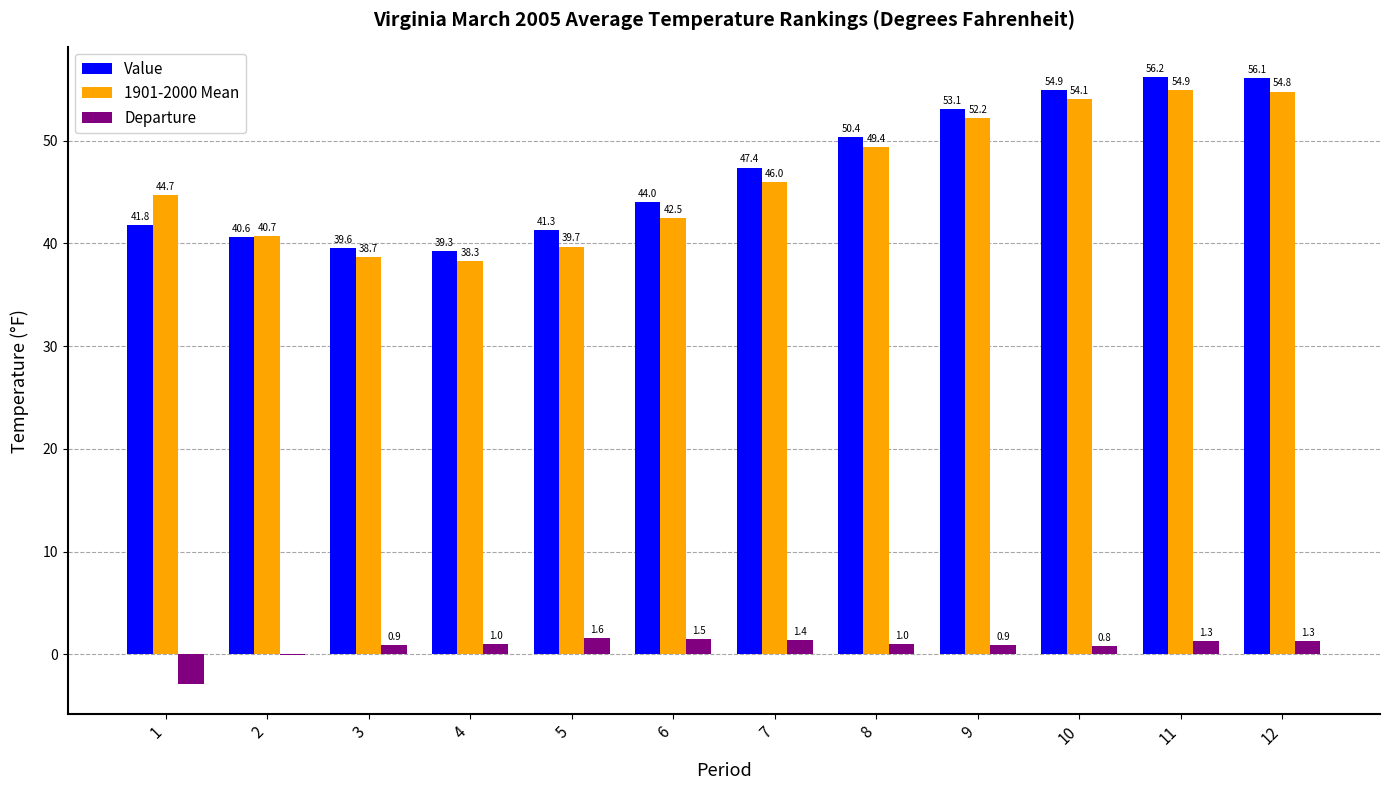

What is the total value across all series at 8?

100.8